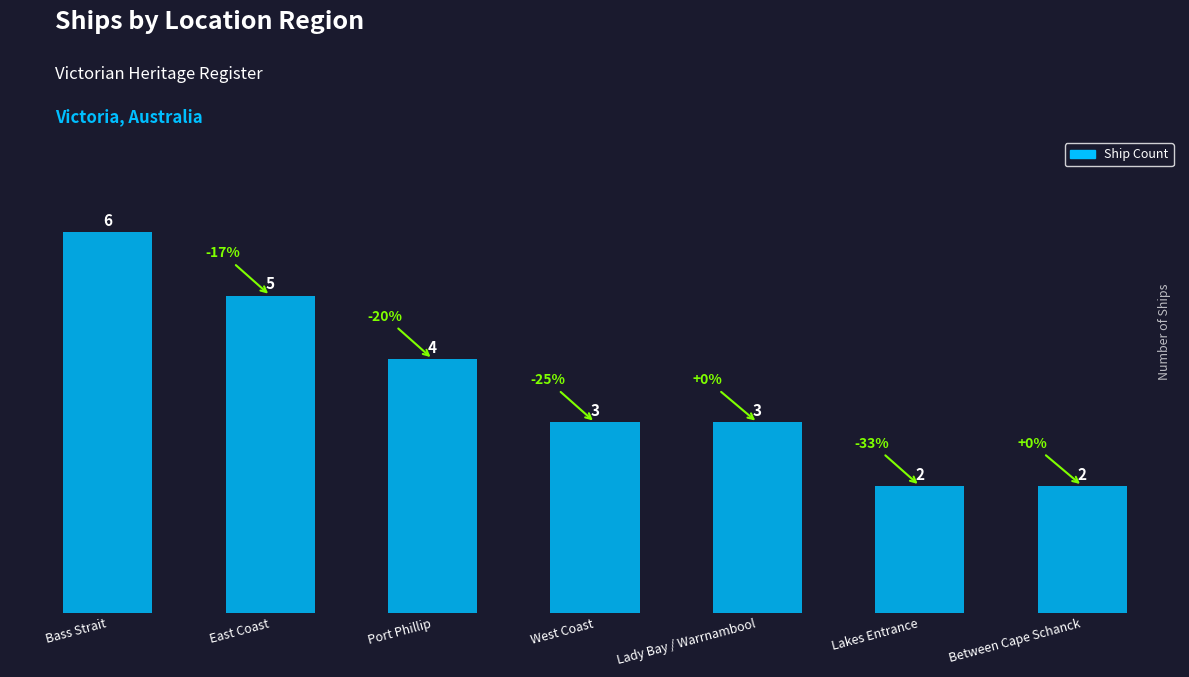

How many values are between 2 and 5?

6